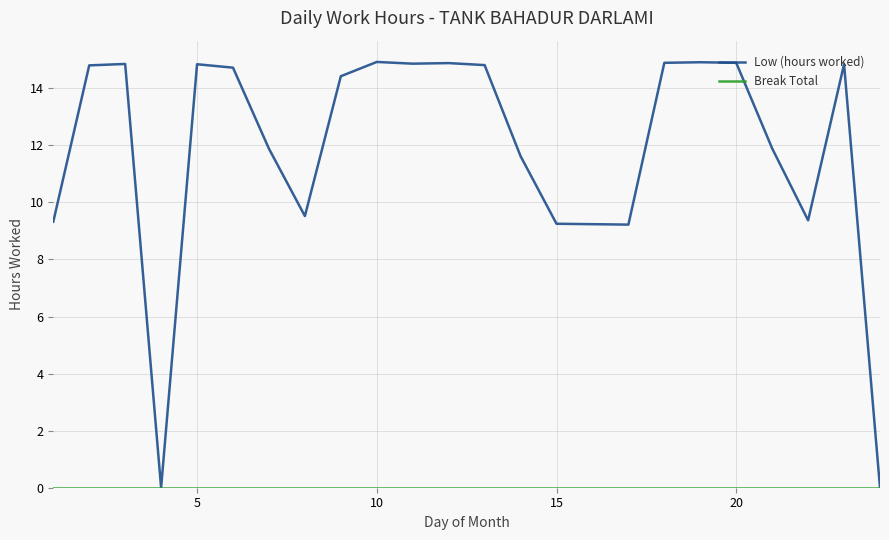

Which series has the widest spread of values?

Low (hours worked)